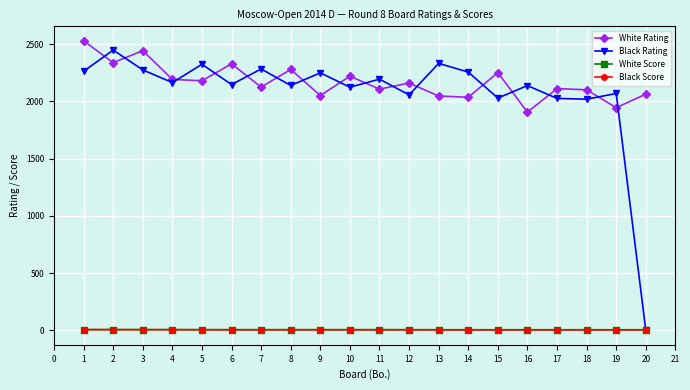

The value of White Score at 14 is 4.5. True or false?

True